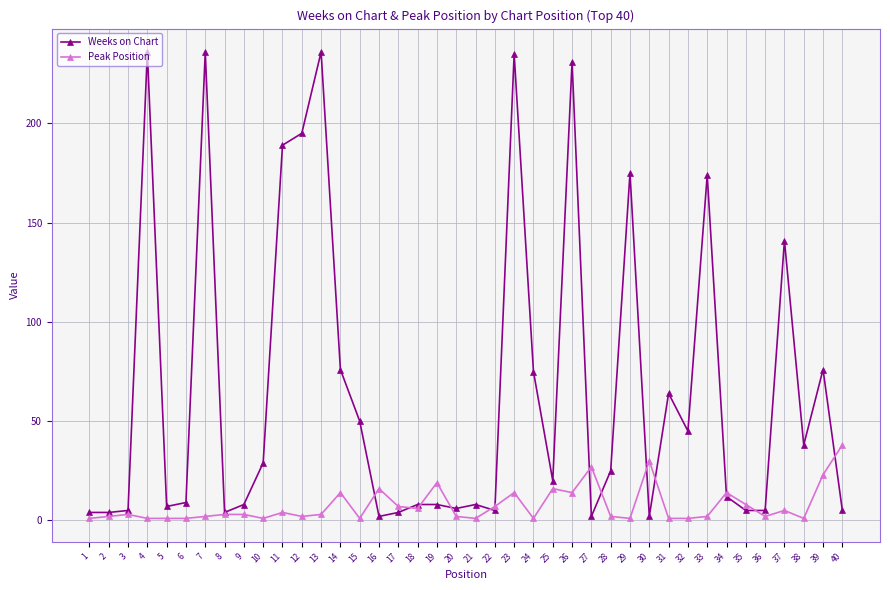

Between 14 and 29, which series saw the biggest shift?

Weeks on Chart